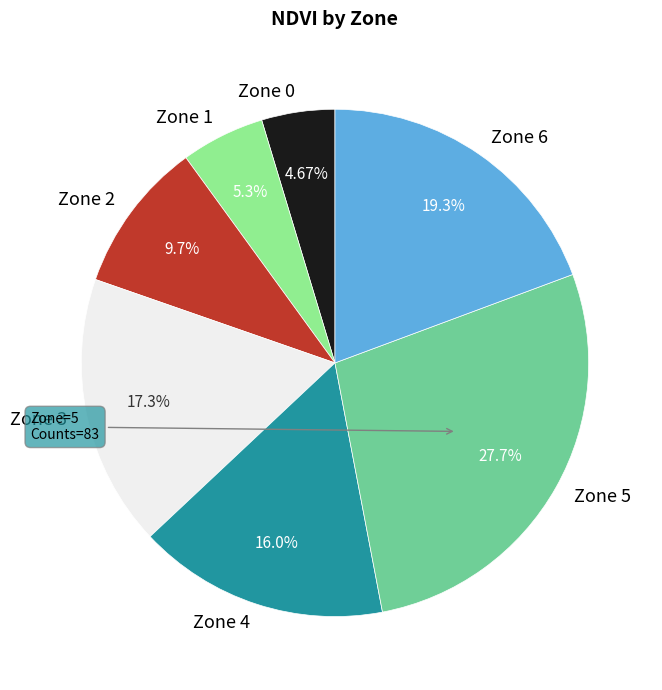

Count the number of slices in the pie.

7